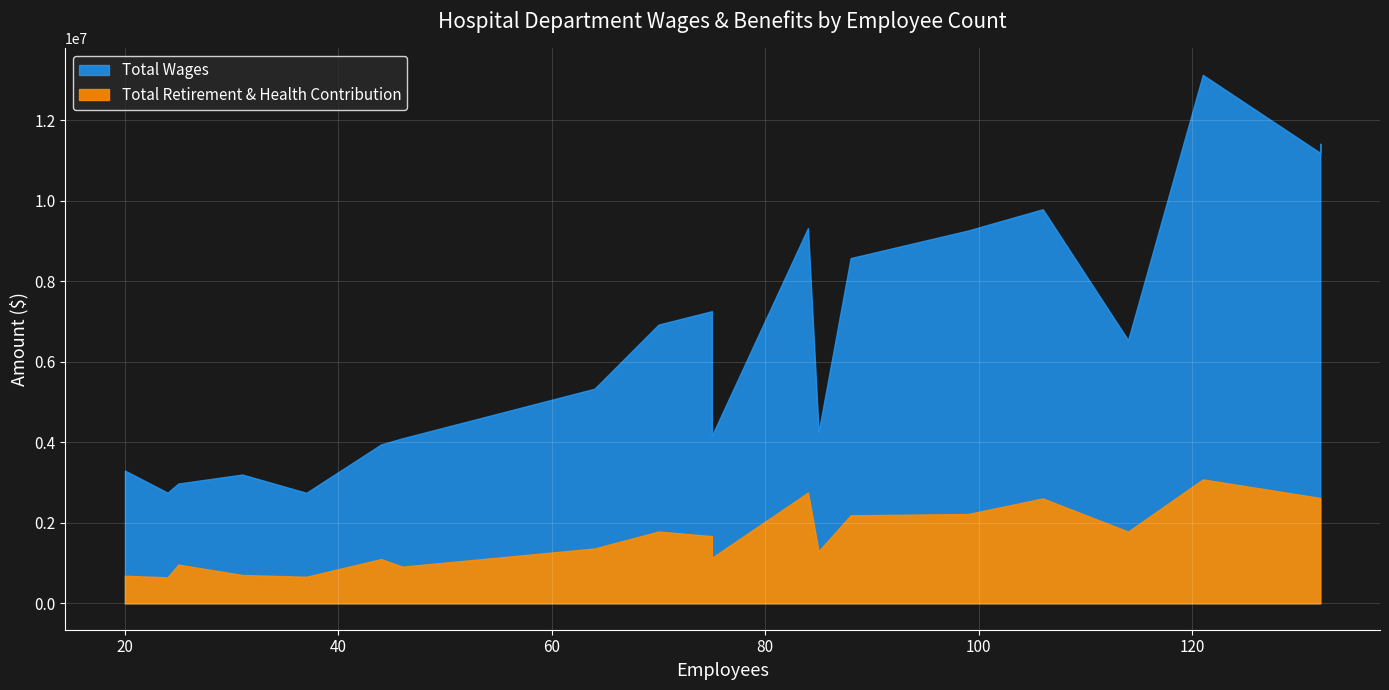

Is the value of Total Wages at 24 greater than the value of Total Retirement & Health Contribution at 20?

Yes